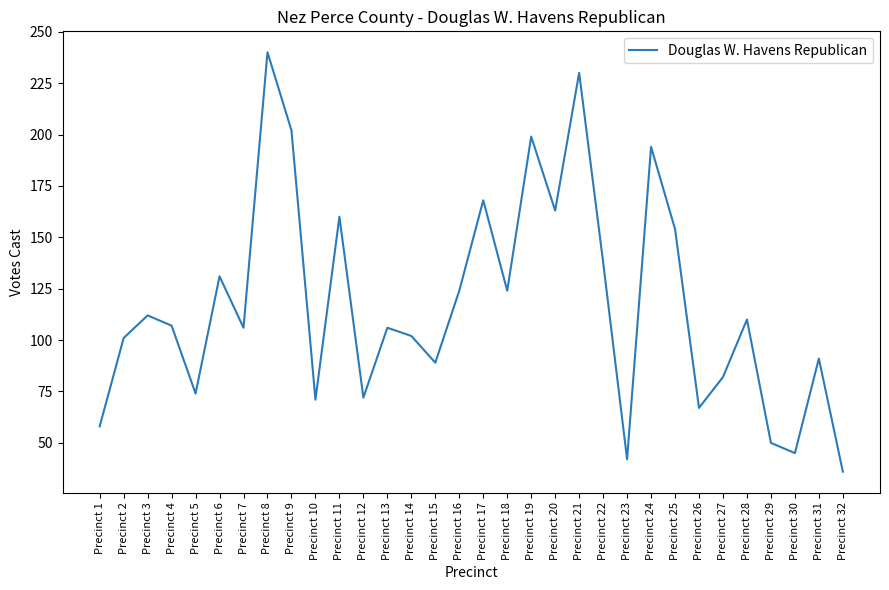

What is the change in value from Precinct 2 to Precinct 29?

-51